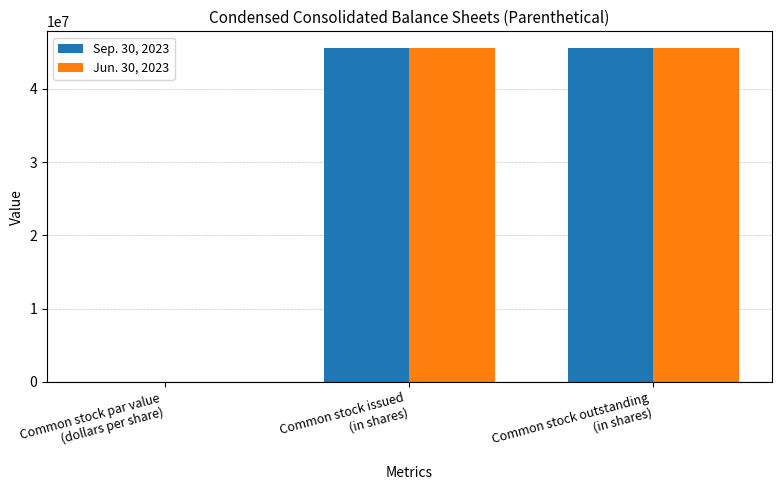

Does the chart contain stacked bars?

No